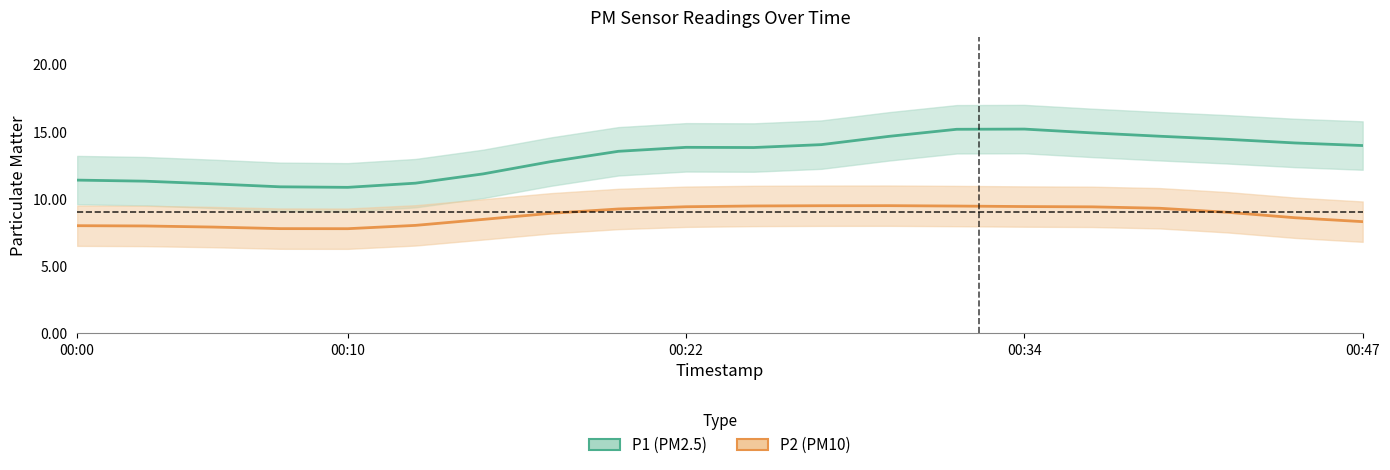

How many interior local valleys does the P1 series have?

2